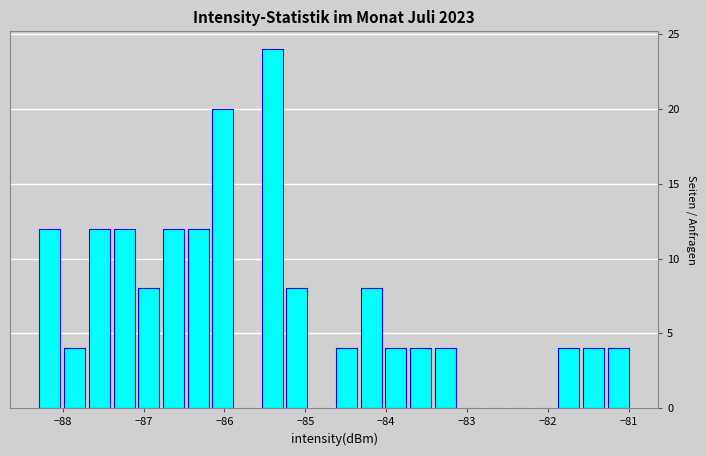

Around what value on the x-axis is the tallest bar? Give the approximate position of its centre, as read against the axis.

-85.4